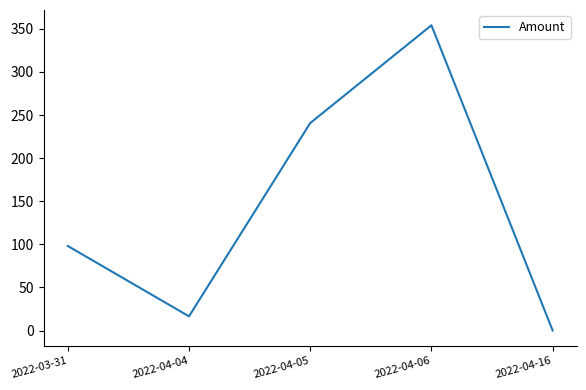

What is the approximate value at 2022-03-31?

98.1